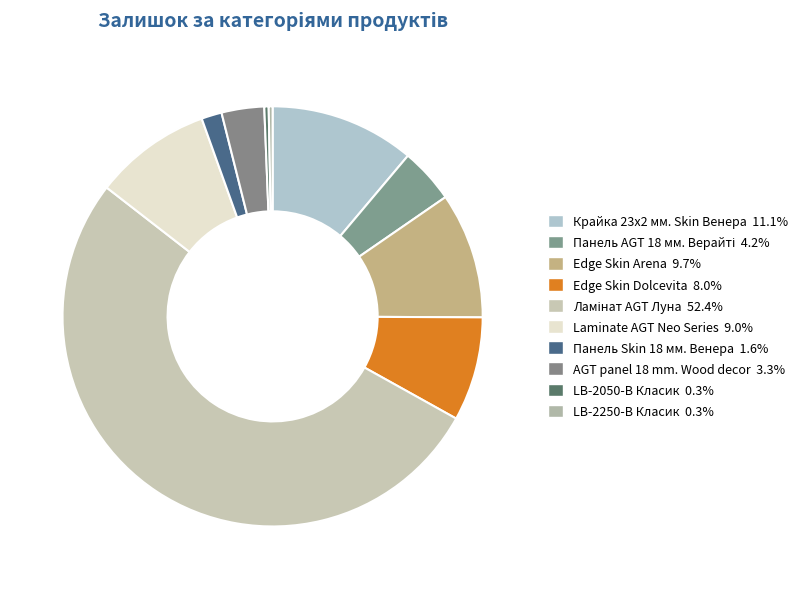

Is there a majority slice in this chart?

Yes